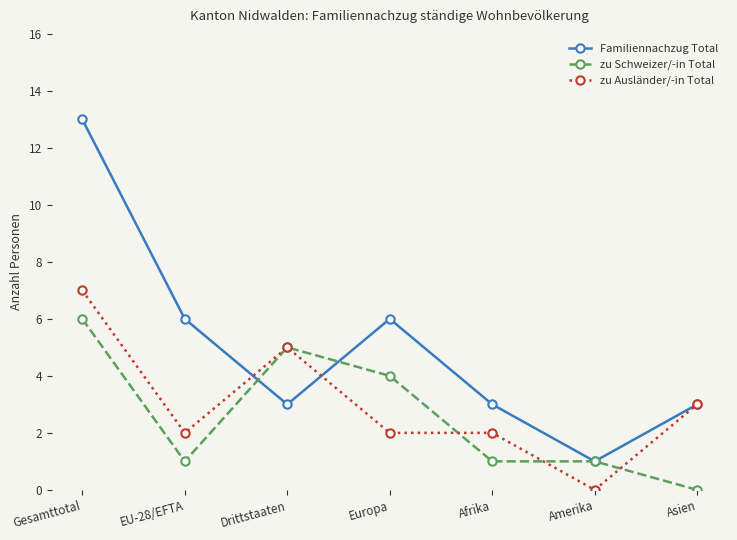

What is the approximate value of zu Ausländer/-in Total at Asien?

3